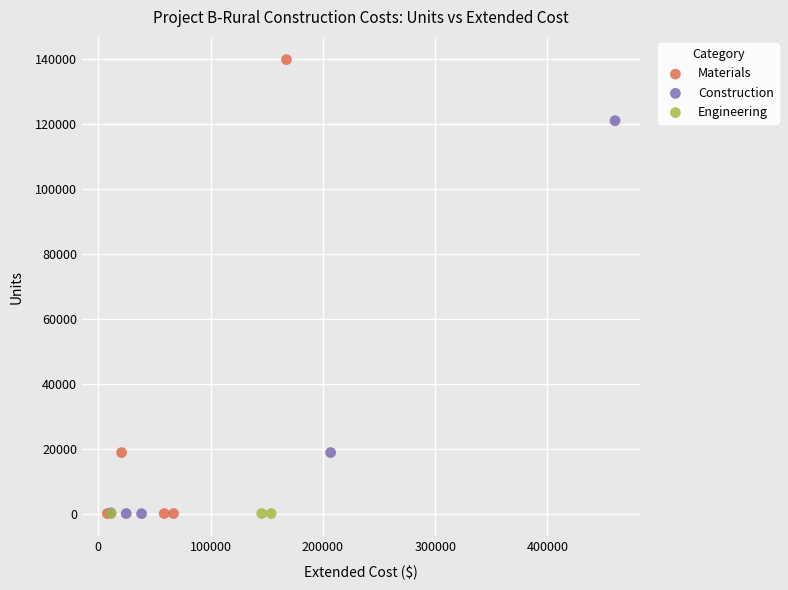

Which series reaches the maximum Y coordinate?

Materials